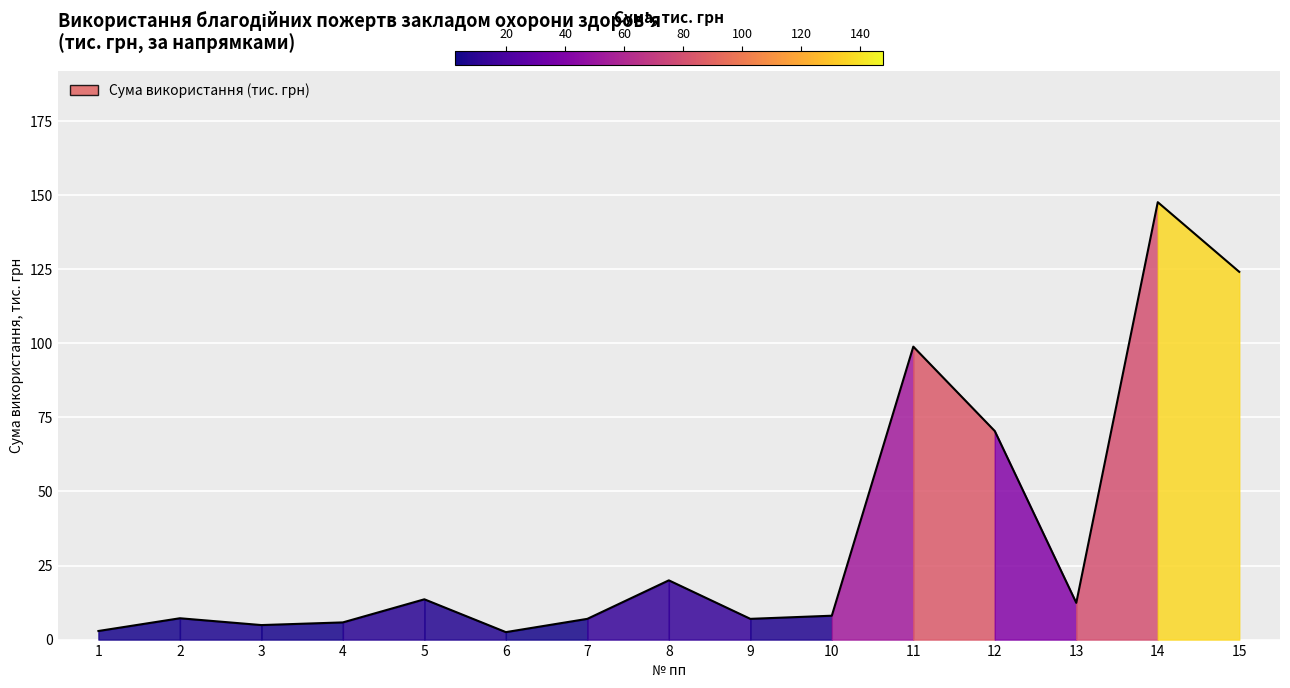

Where is the data nearest to the value 75?

12